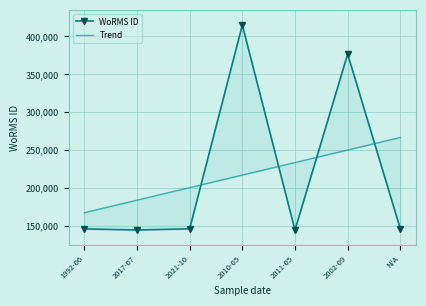

What is the sum of the values at 2017-07 and 2010-05?

559326